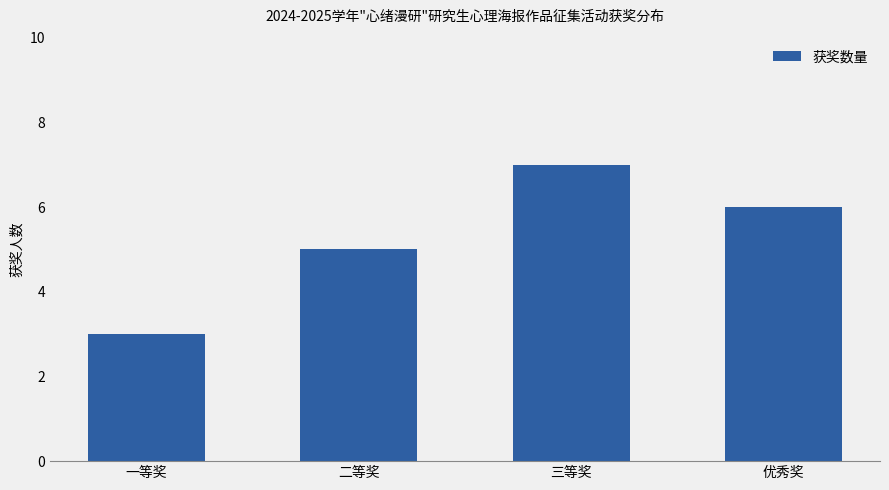

What is the difference between the maximum and second lowest values?

2